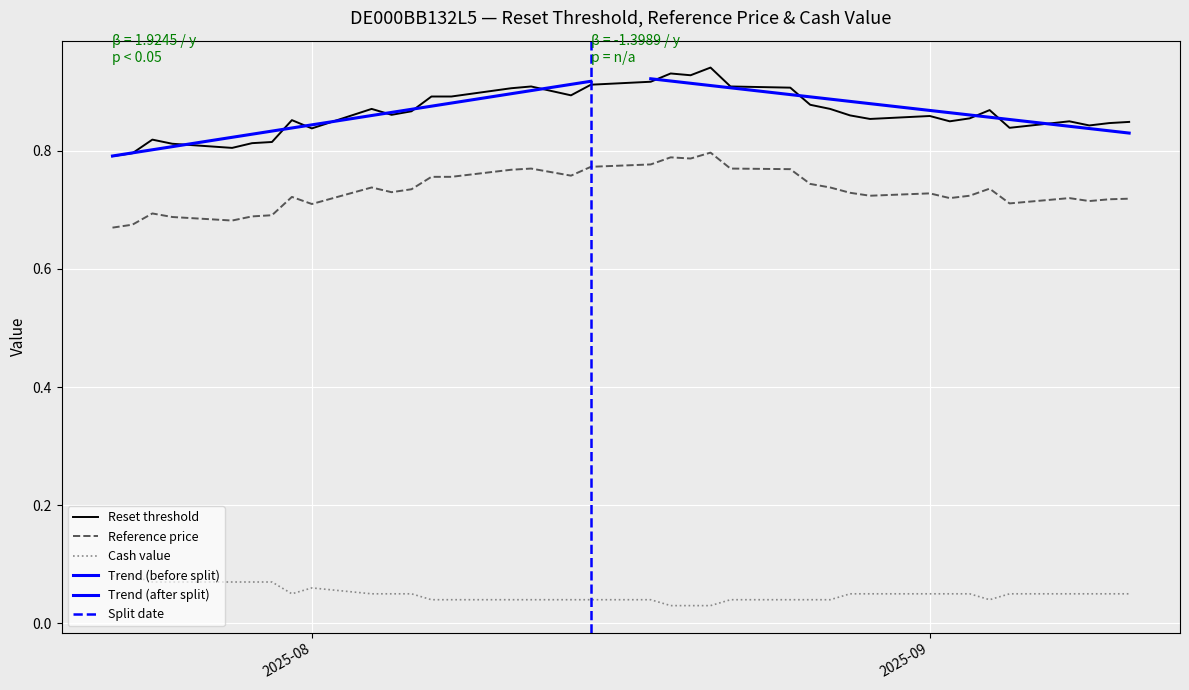

In Reference price, how many points are higher than both neighbors (excluding endpoints)?

9